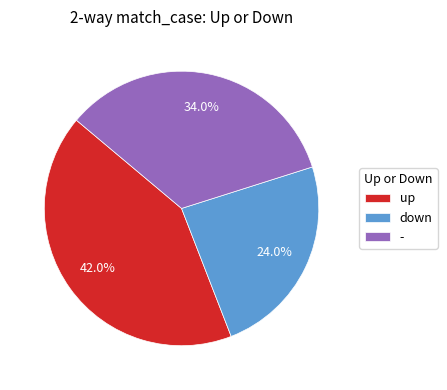

Does any single category account for the majority?

No